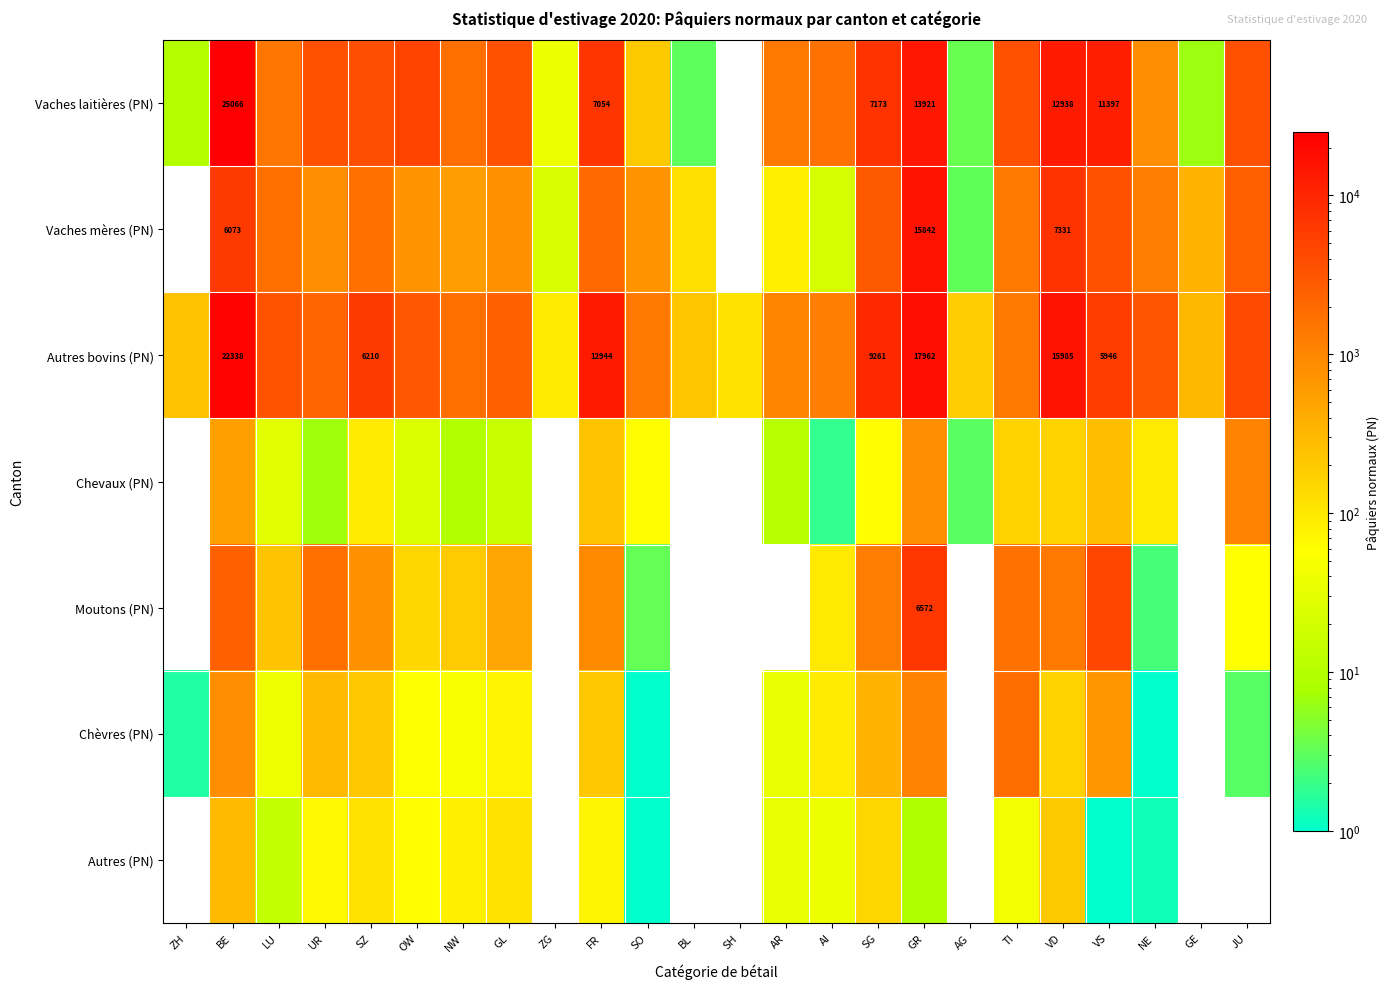

Between ZG and GR, which is larger?

GR